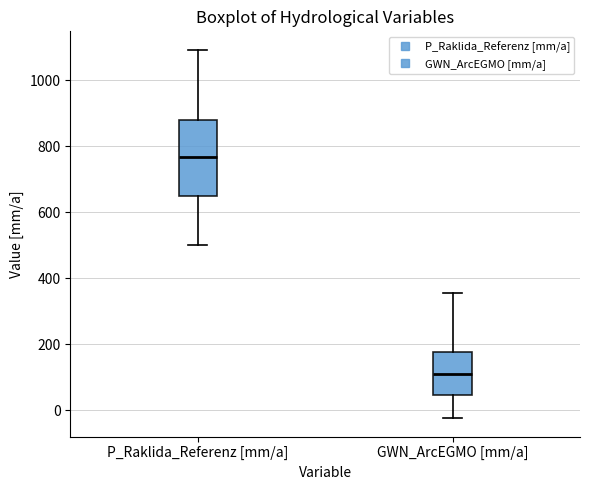

Comparing the boxes themselves (not the whiskers), which one is the tallest?

P_Raklida_Referenz [mm/a]